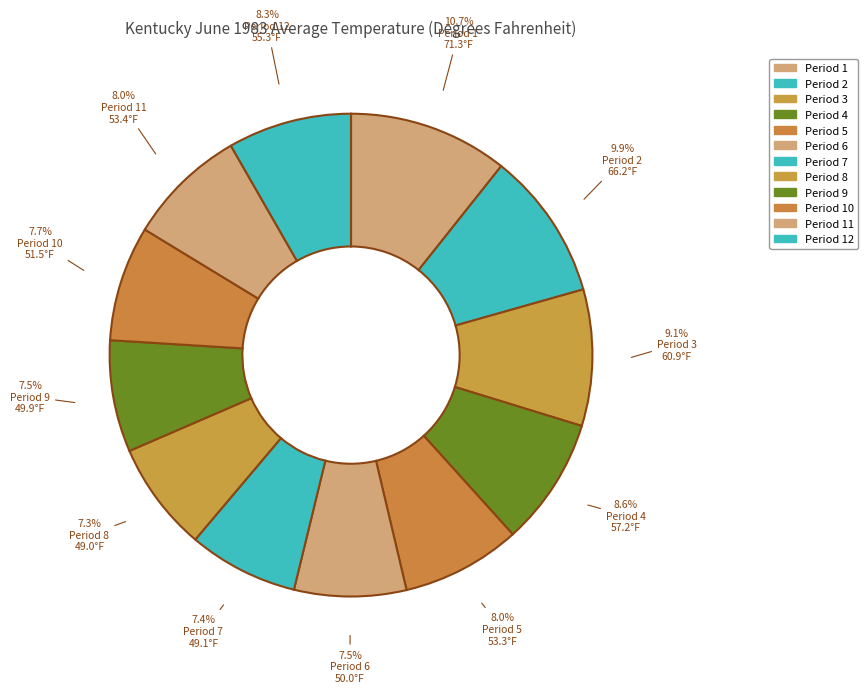

What percentage is the Period 3 slice, to the nearest percent?

9%